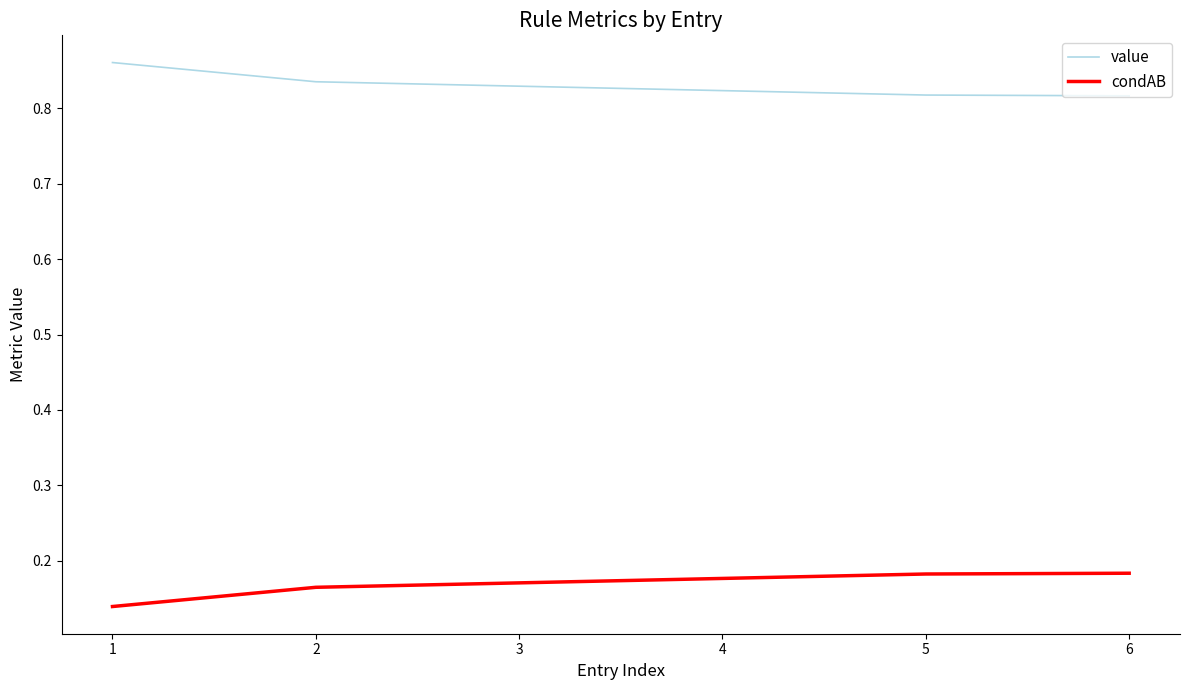

What is the spread (max minus min) of values at 2?

0.7